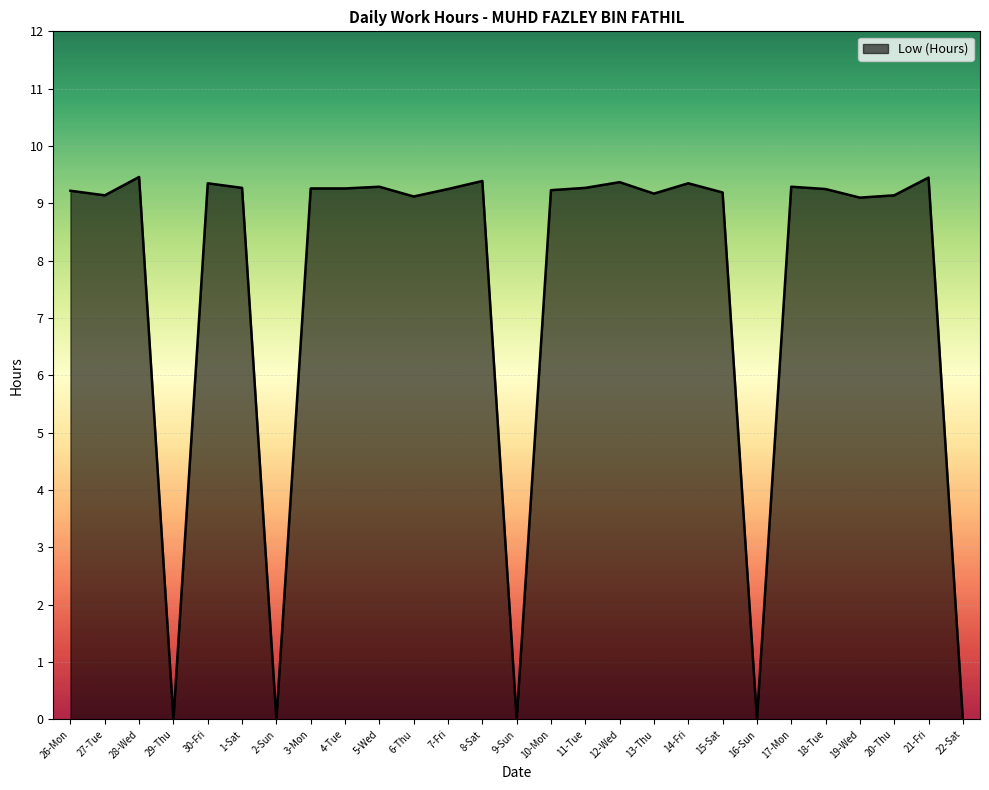

Does the chart display data point markers on the line(s)?

No